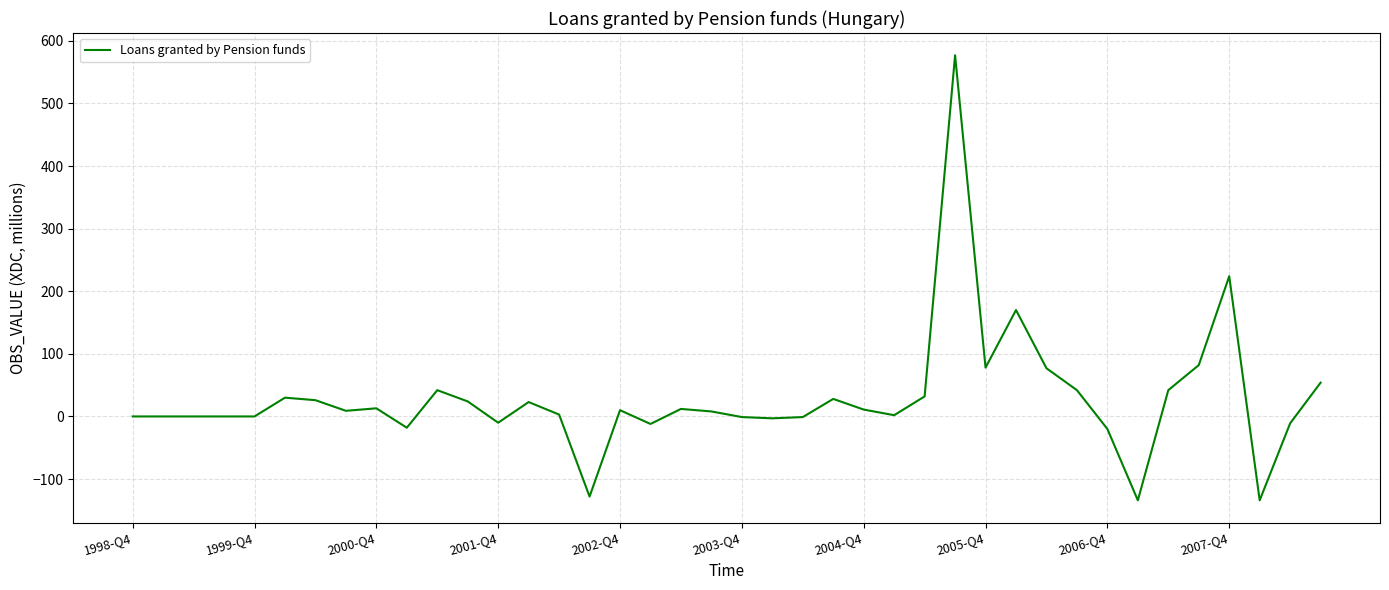

What is the greatest value displayed?

577